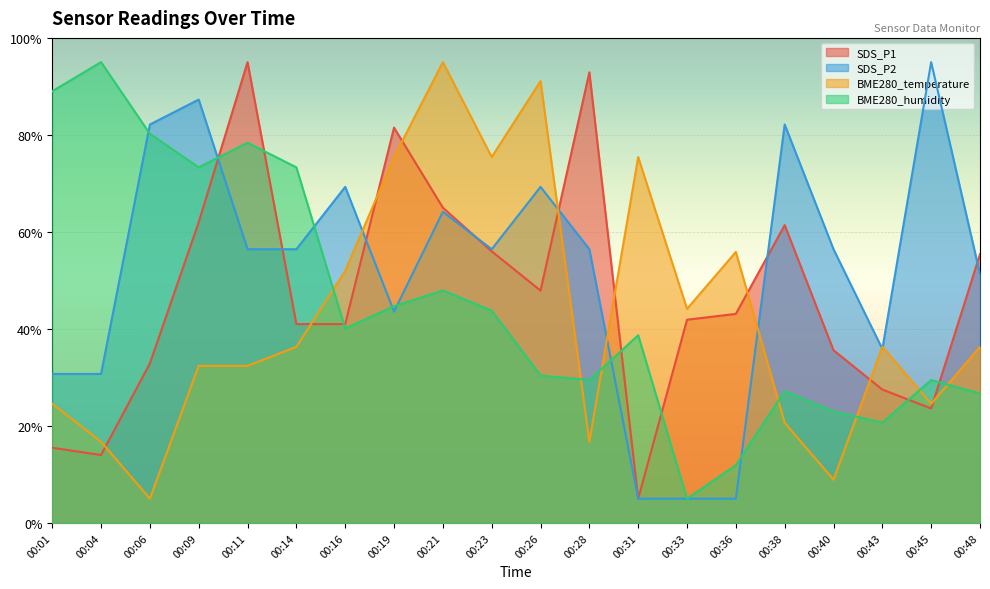

How many times do SDS_P1 and SDS_P2 cross each other?

7